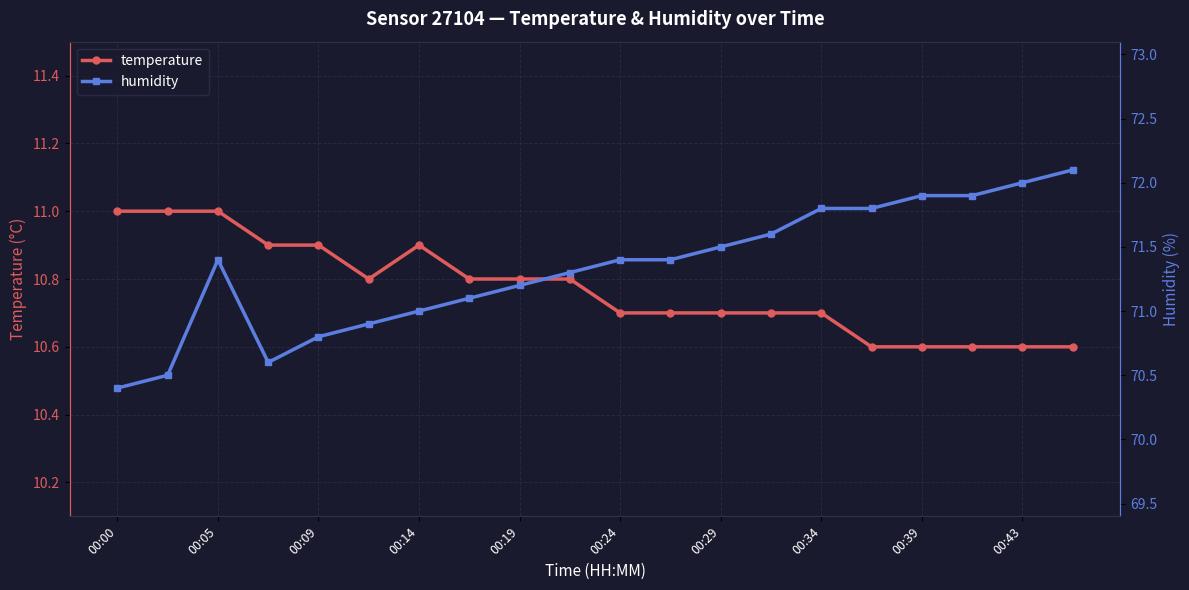

What is the minimum value for temperature?

10.6